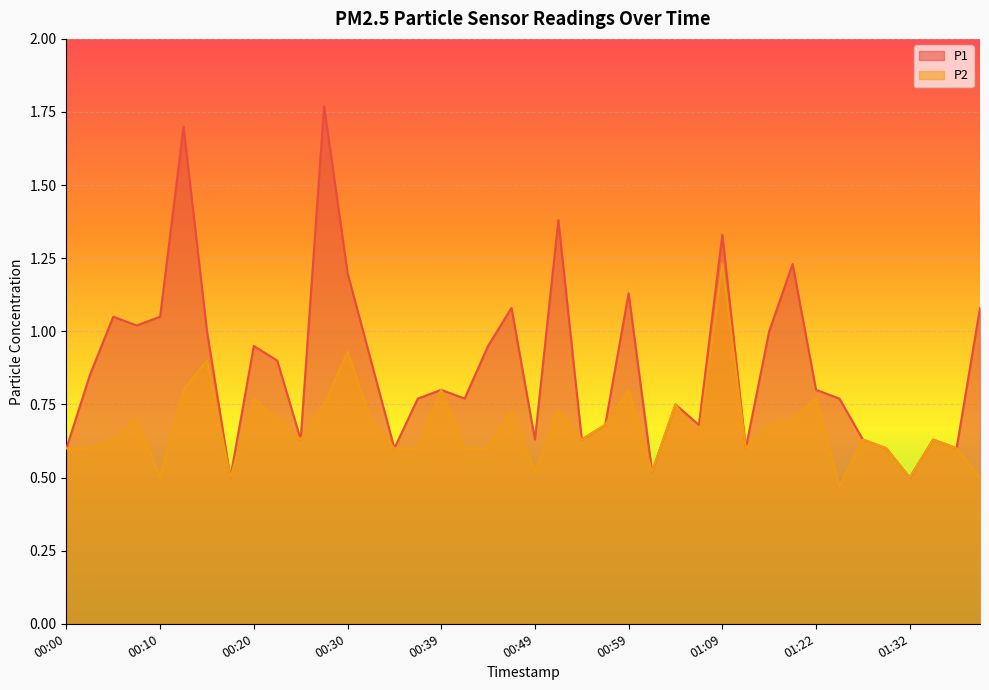

What is the approximate value of P2 at 01:35?

0.6